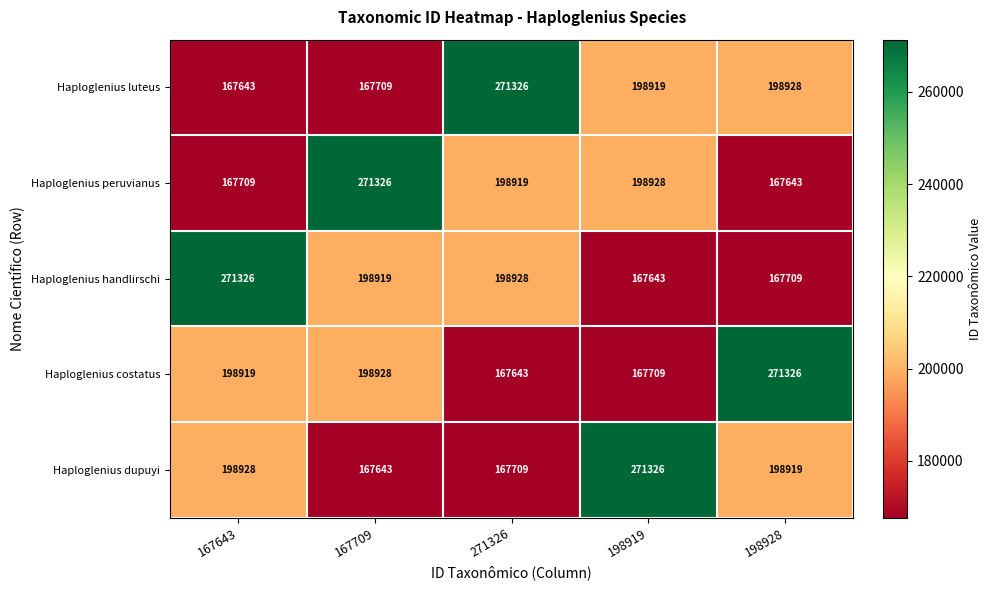

What is the difference between the maximum and minimum values in the Haploglenius luteus series?

103683